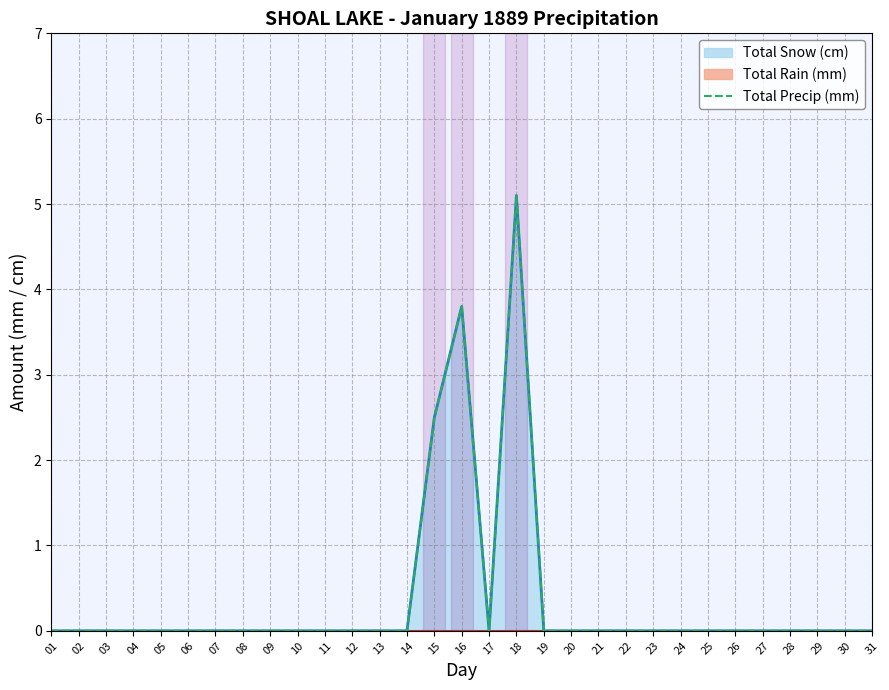

Reading left to right, transcribe all the data shown in this chart.

0.0	0.0	0.0	0.0	0.0	0.0	0.0	0.0	0.0	0.0	0.0	0.0	0.0	0.0	2.5	3.8	0.0	5.1	0.0	0.0	0.0	0.0	0.0	0.0	0.0	0.0	0.0	0.0	0.0	0.0	0.0